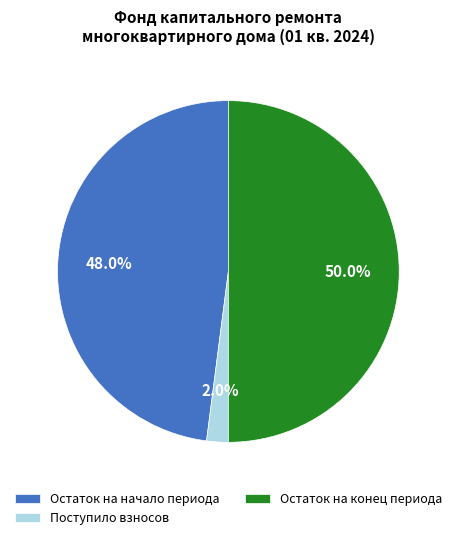

Which has a higher value, Поступило взносов or Остаток на начало периода?

Остаток на начало периода